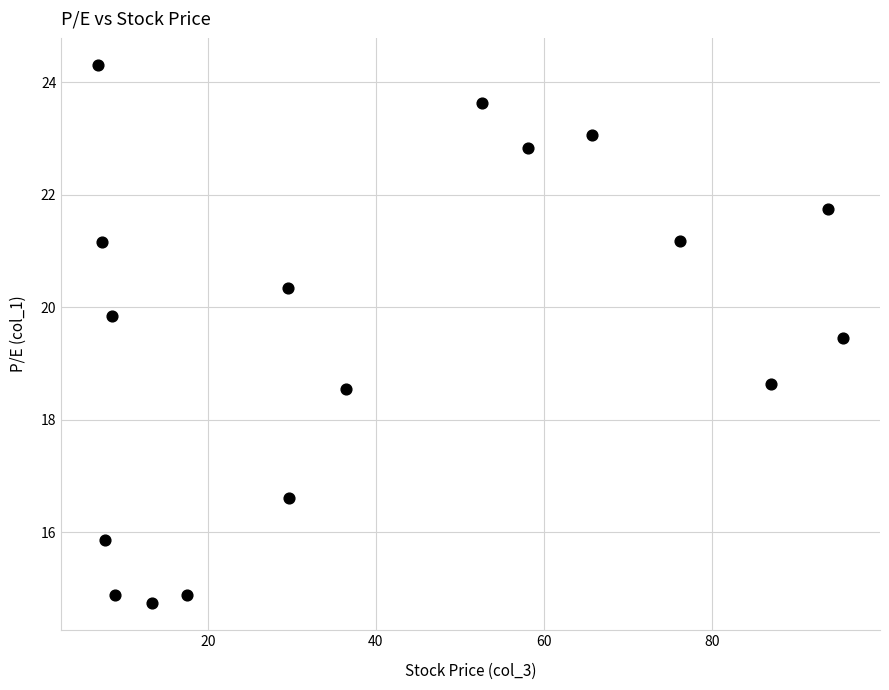

What is the range of X values (max minus min)?

88.6